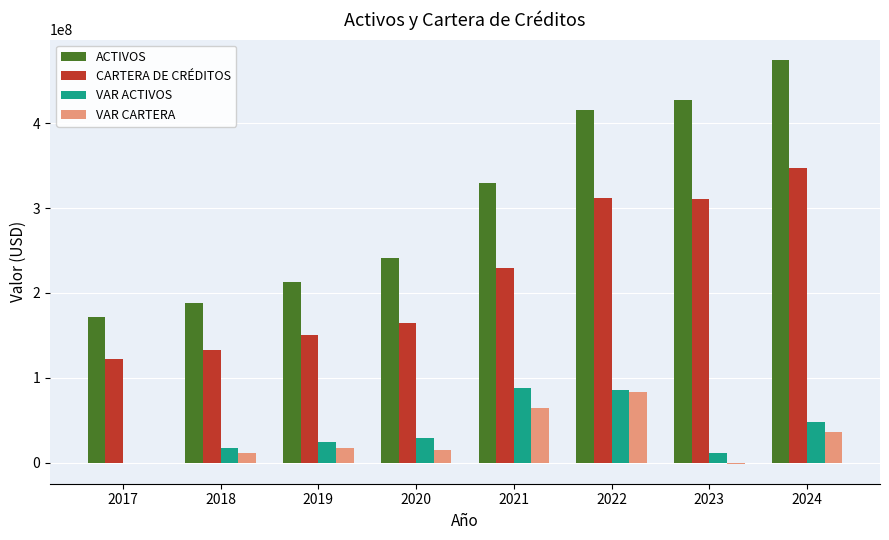

What is the sum of the ACTIVOS values at 2019 and 2024?

687867612.5